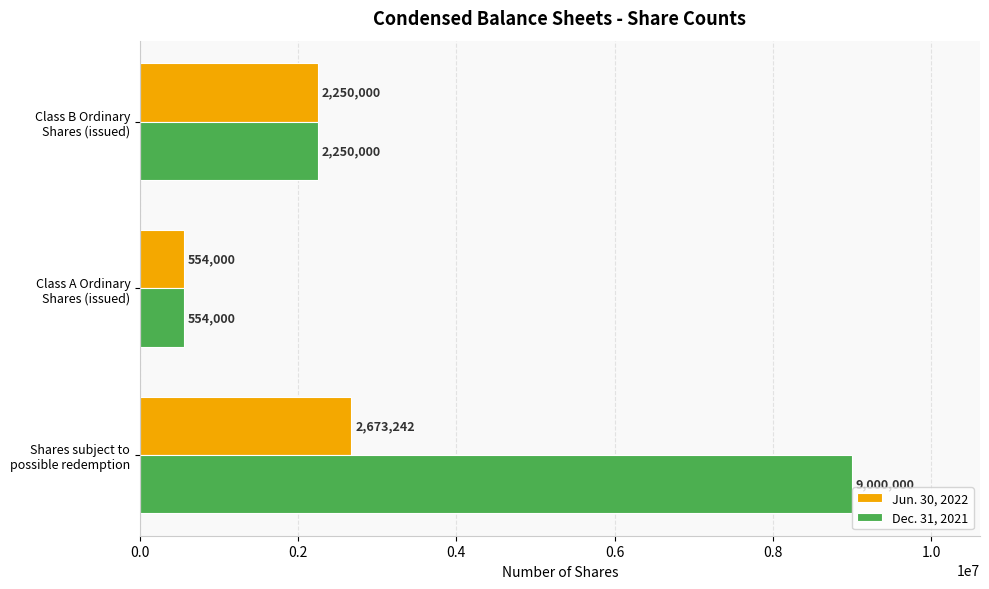

Which series has the largest range (max minus min)?

Dec. 31, 2021